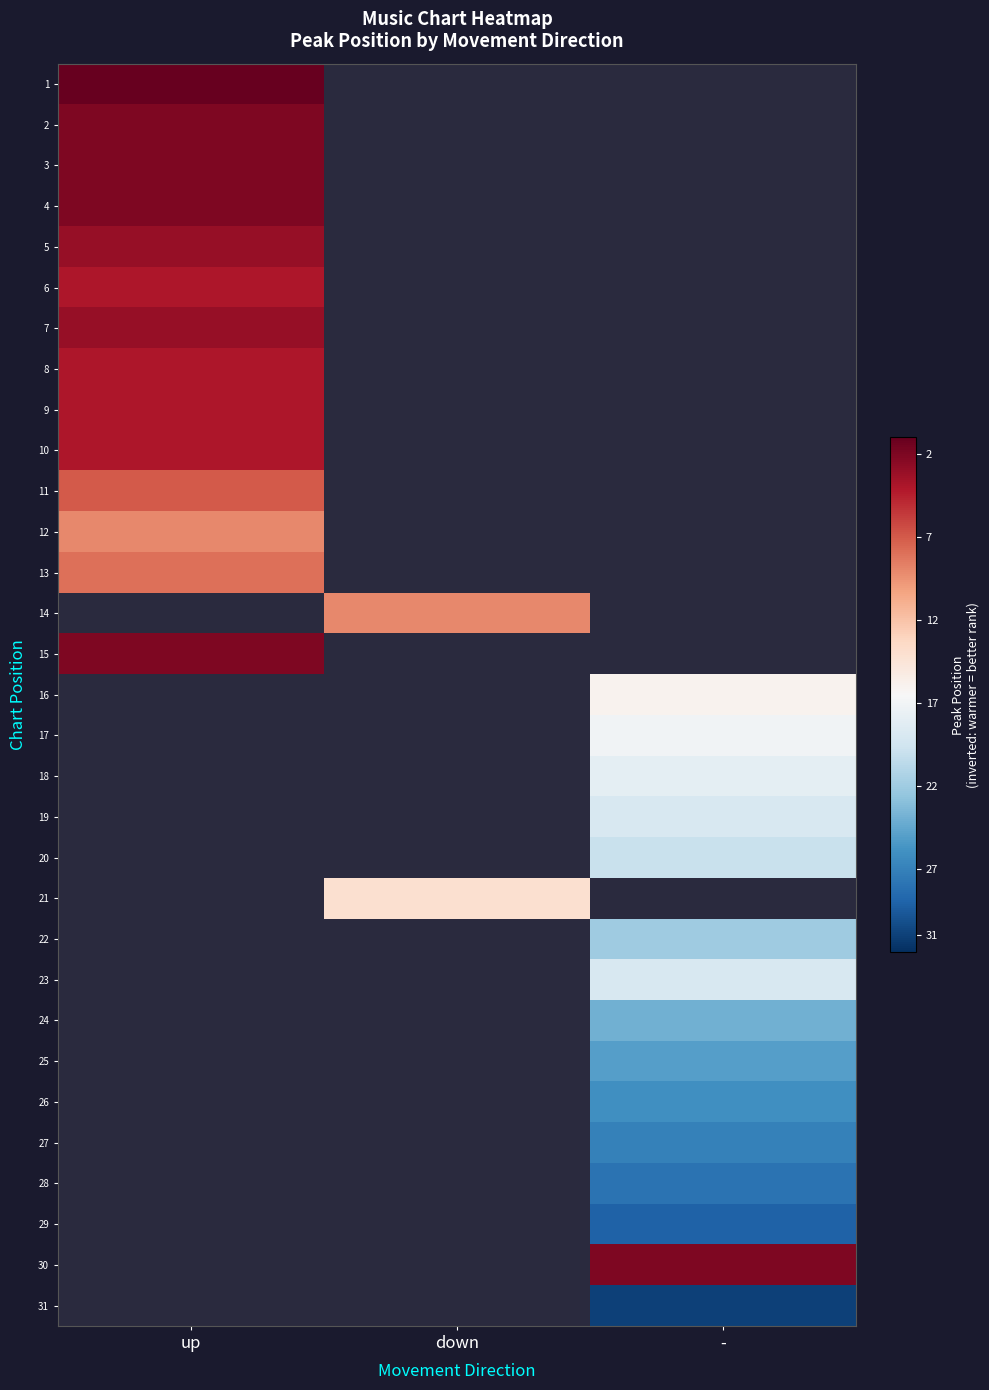

True or false: 30 has a value of 46.0 at -.

False